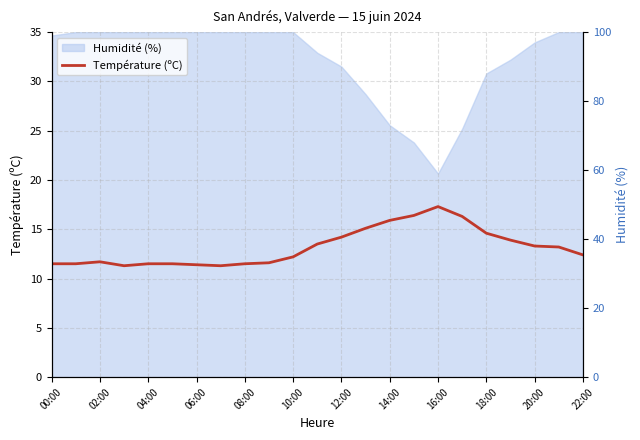

What is the greatest value displayed?

100.0